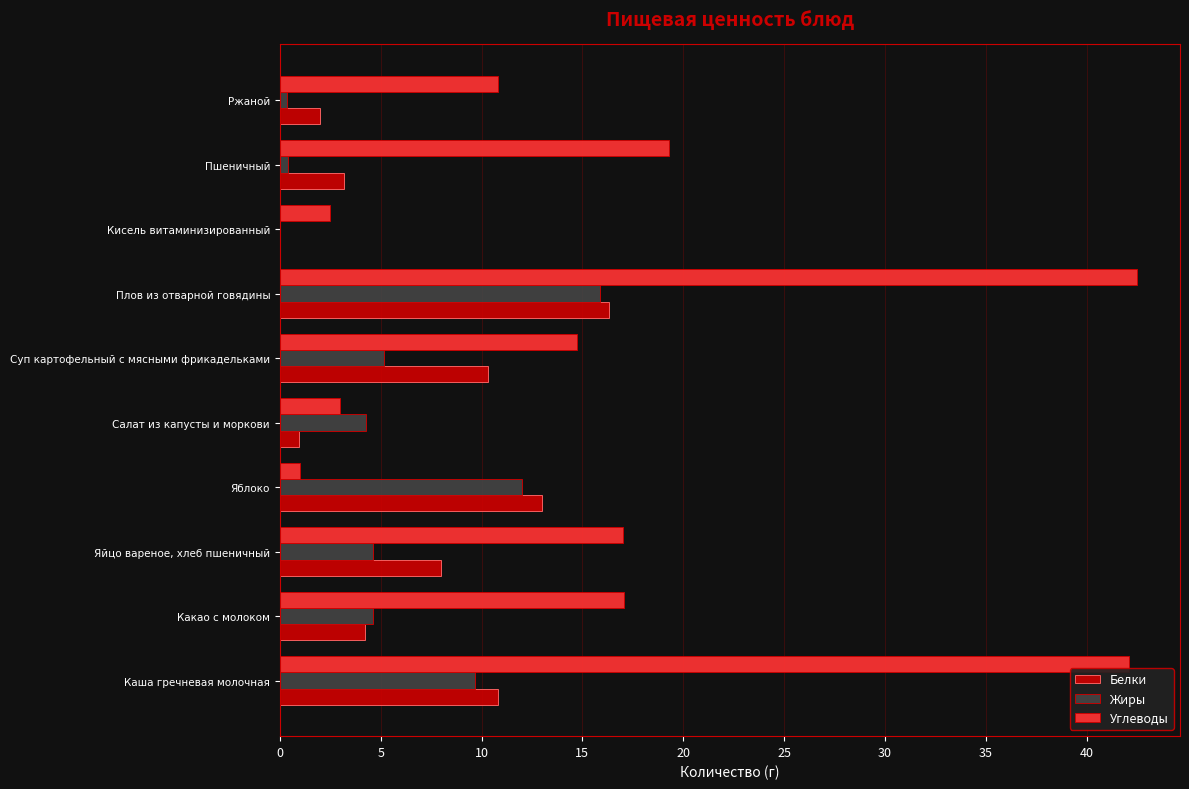

How many data points in Жиры are above 4?

7